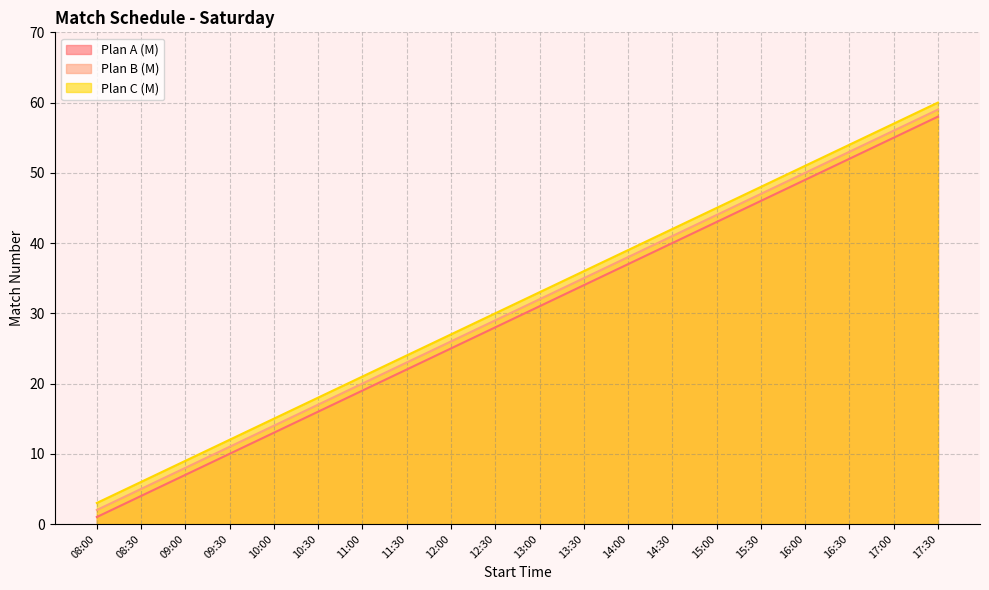

Rank the categories by Plan C (M) value from lowest to highest.

08:00, 08:30, 09:00, 09:30, 10:00, 10:30, 11:00, 11:30, 12:00, 12:30, 13:00, 13:30, 14:00, 14:30, 15:00, 15:30, 16:00, 16:30, 17:00, 17:30